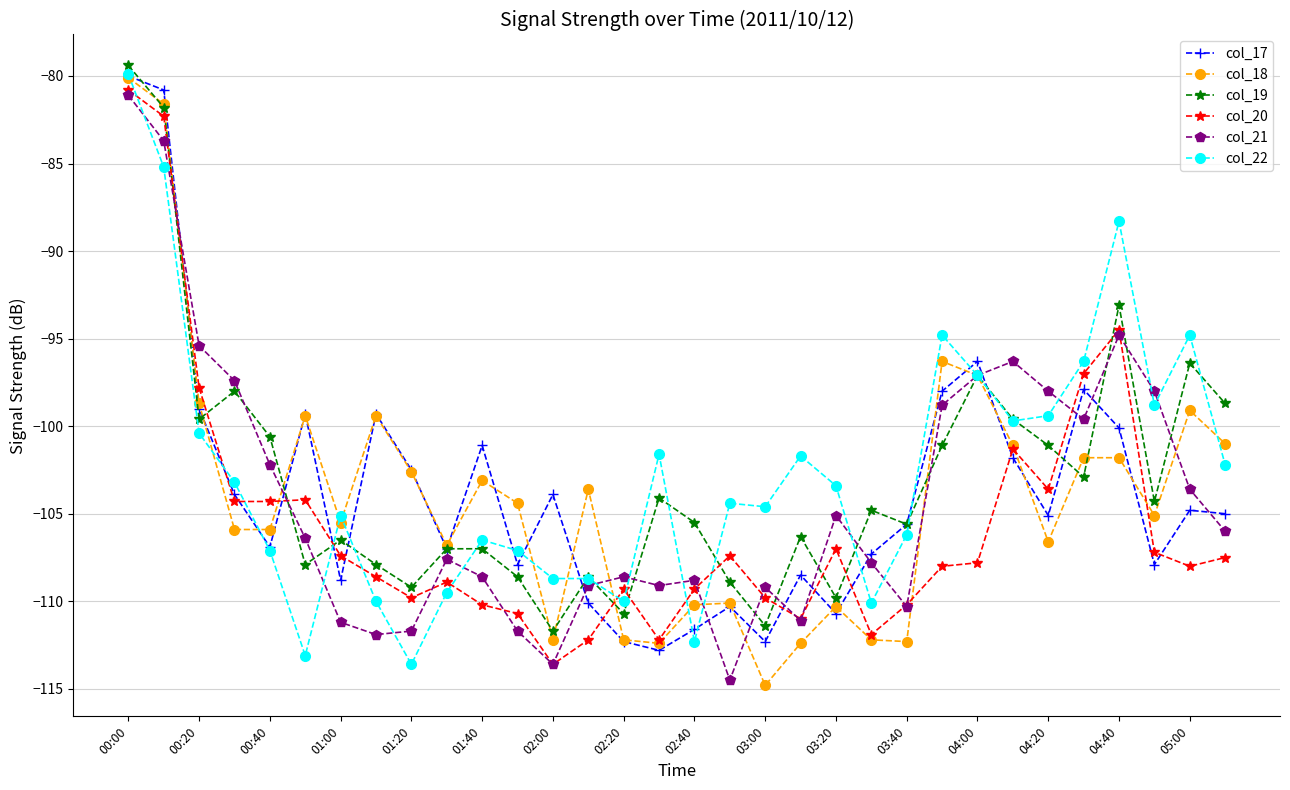

What is the value of the col_20 point at the 9th from the left?

-109.8